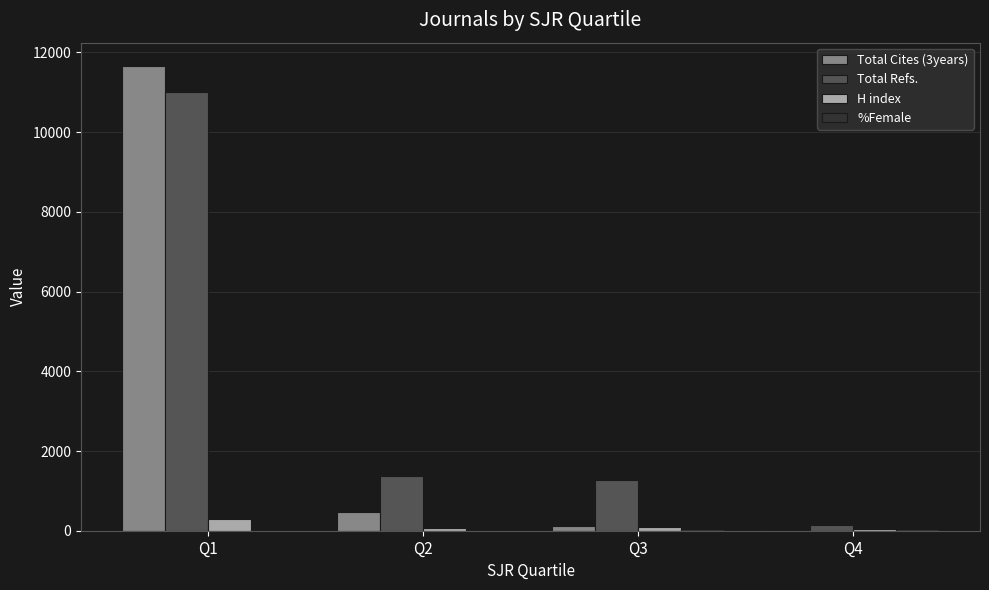

The value of H index at Q2 is 76. True or false?

True